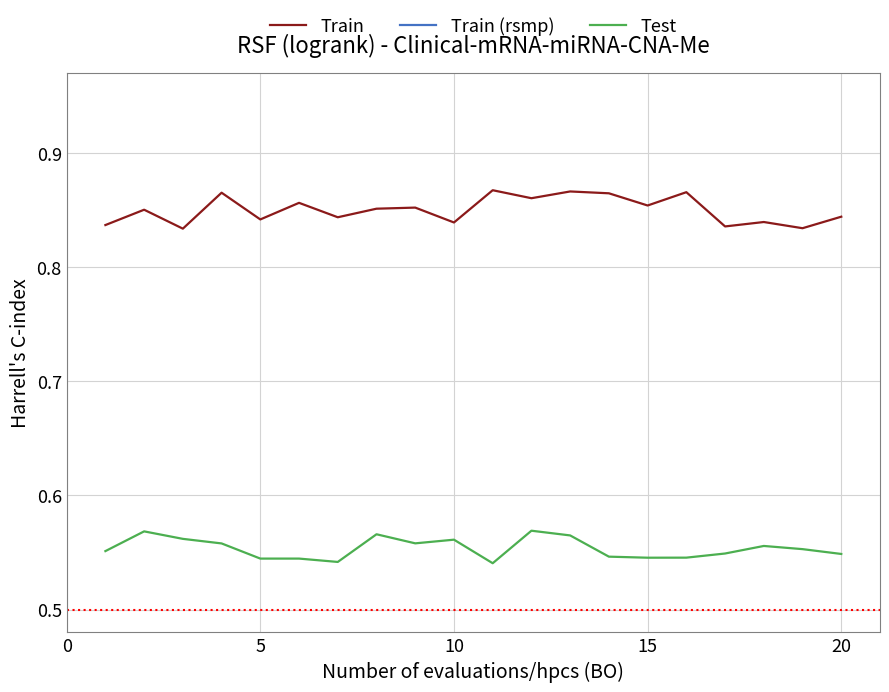

True or false: Train (rsmp) and Train cross at least once.

False